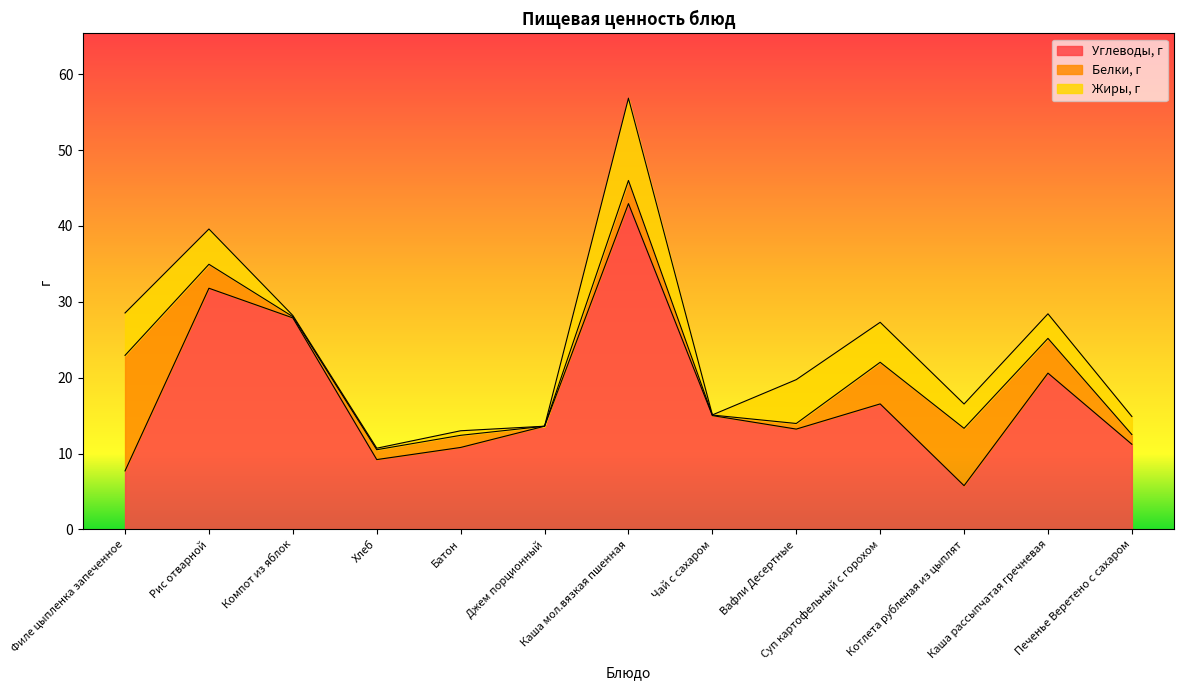

At which label does Белки, г reach its minimum?

Джем порционный